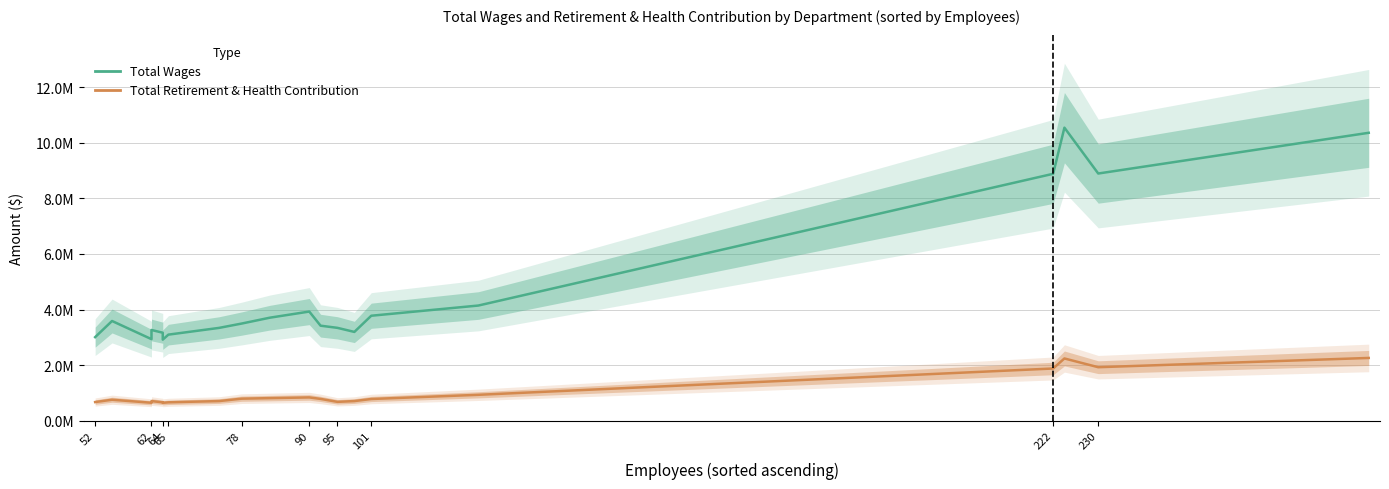

The Total Retirement & Health Contribution series shows 1203042 at 62. True or false?

False